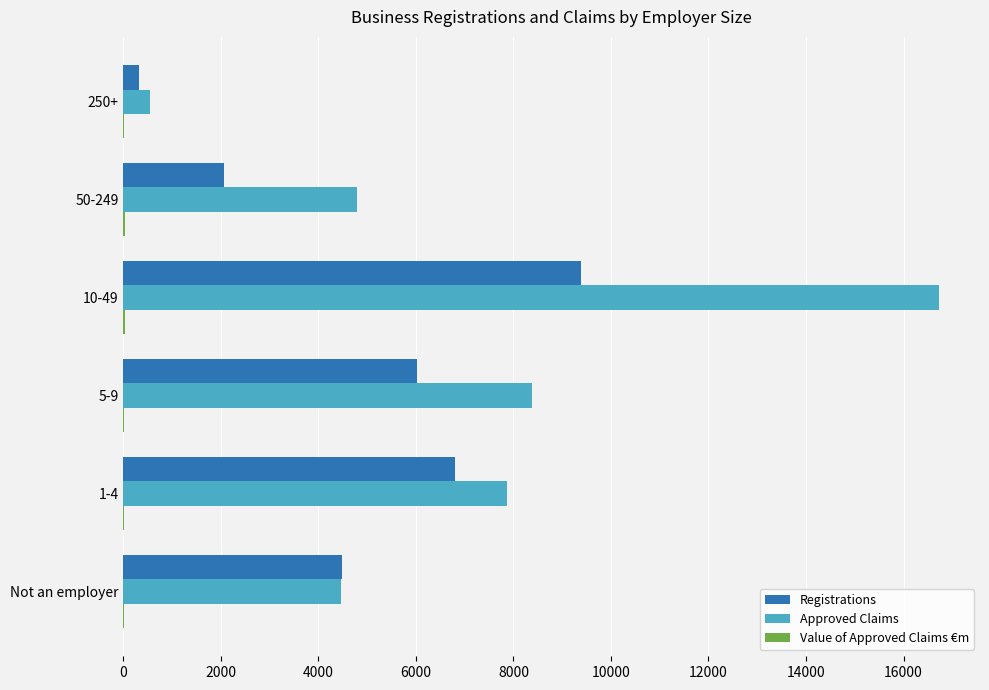

At which category is the sum across all series the highest?

10-49